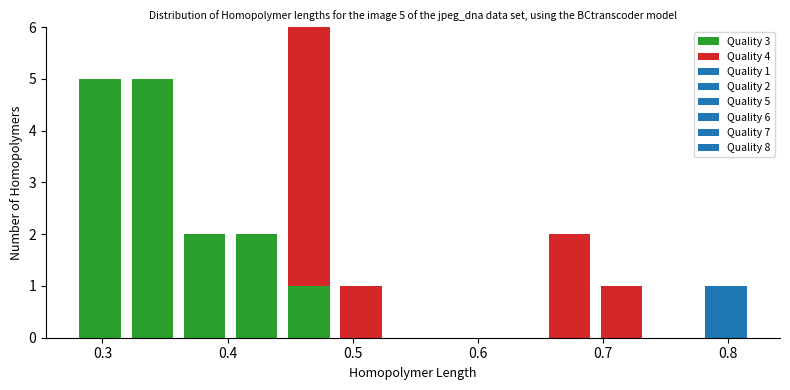

Which range on the x-axis has the tallest stacked bar (by total height)?

0.44 to 0.49